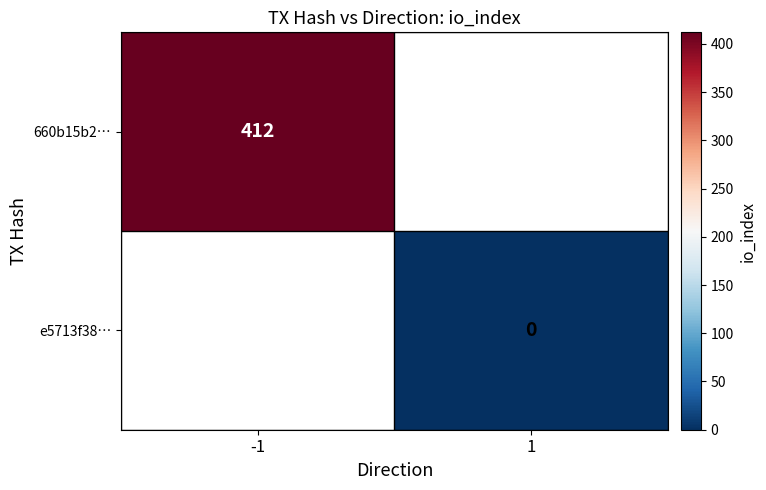

Is it true that 660b15b2… equals 730 at -1?

False